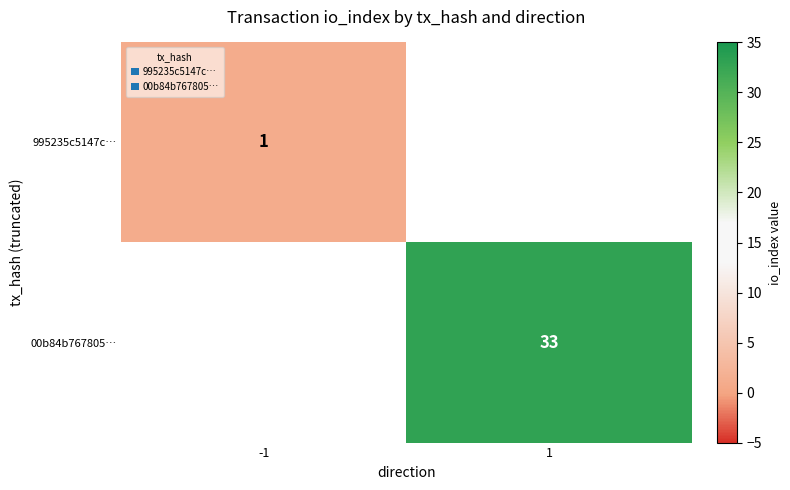

True or false: 00b84b767805… has a value of 21 at 1.

False